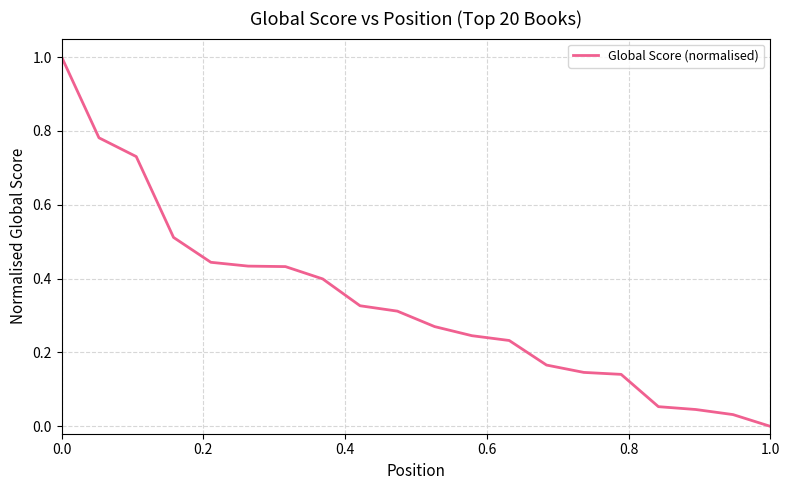

What is the difference between the maximum and minimum values?

1.0